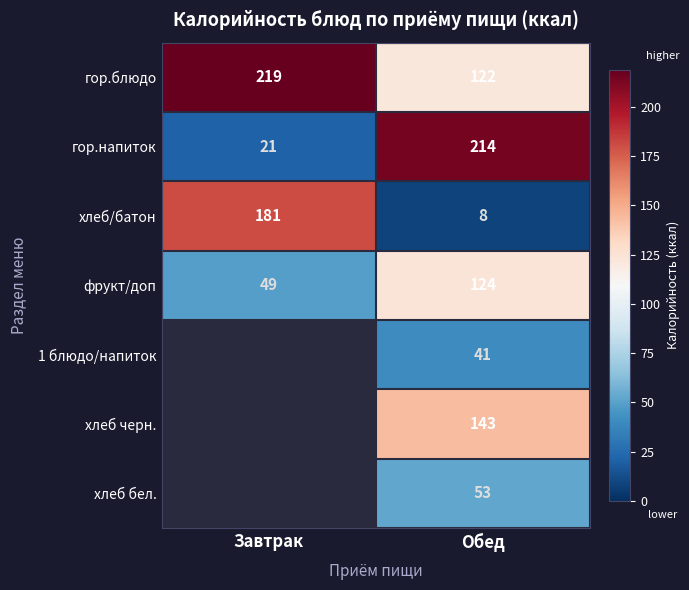

What is the spread (max minus min) of values at Обед?

206